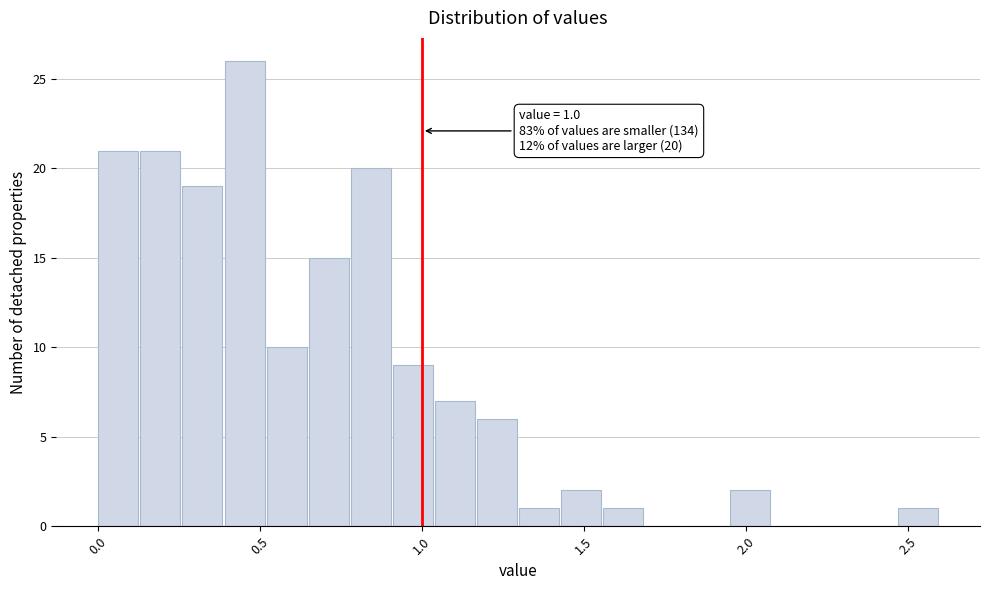

Read against the x-axis, roughly where is the centre of the tallest bar?

0.45